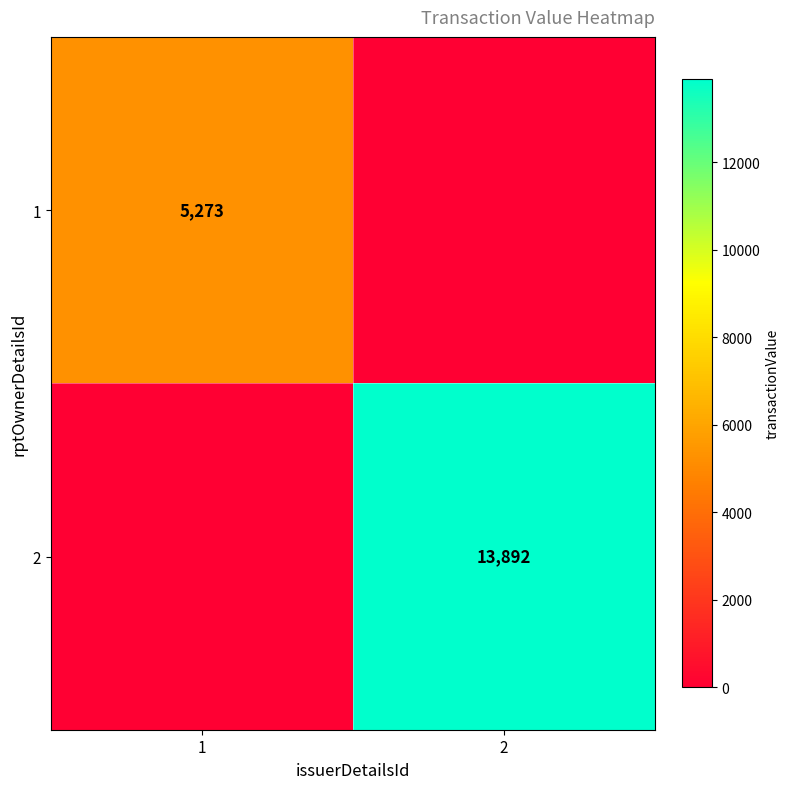

Is it true that 1 equals 5273 at 1?

True